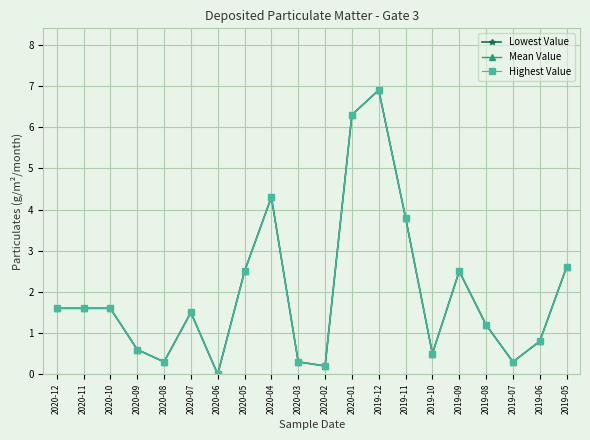

At how many categories does at least one series exceed 4?

3